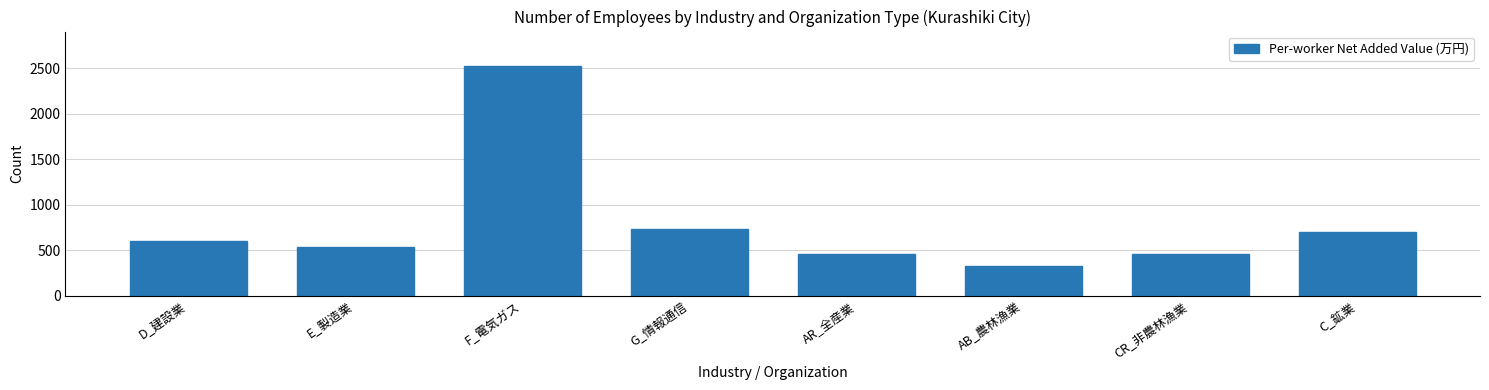

Reading left to right, what are all the values shown in this chart?

606	538	2523	734	463	324	463	701